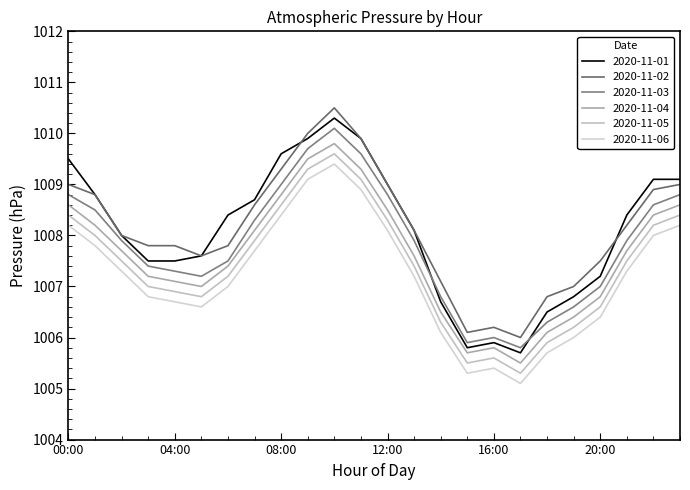

At which category does the chart reach its minimum across all series?

17:00